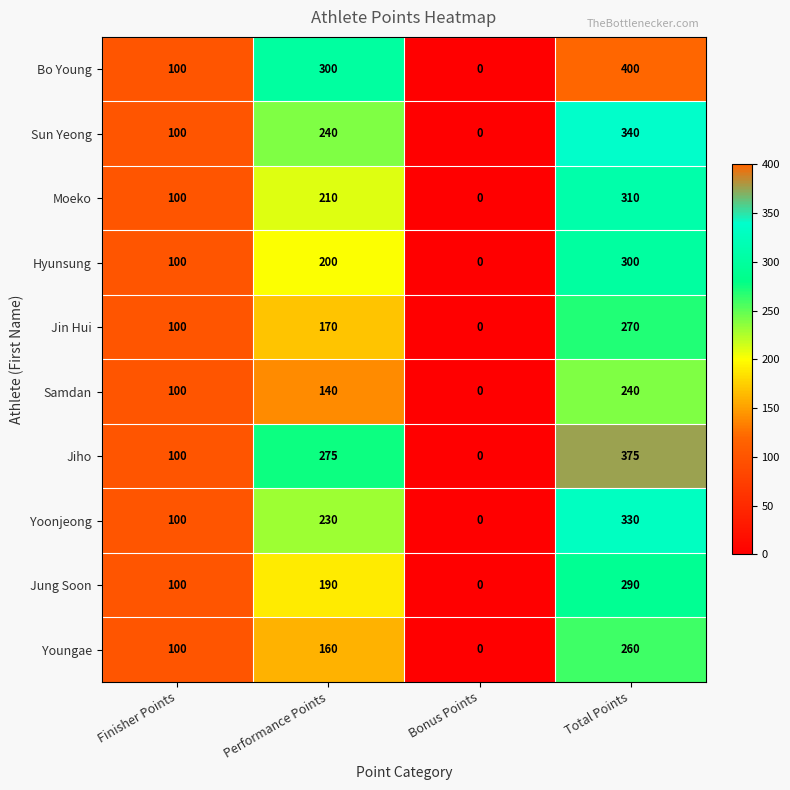

How many categories are shown in the chart?

4